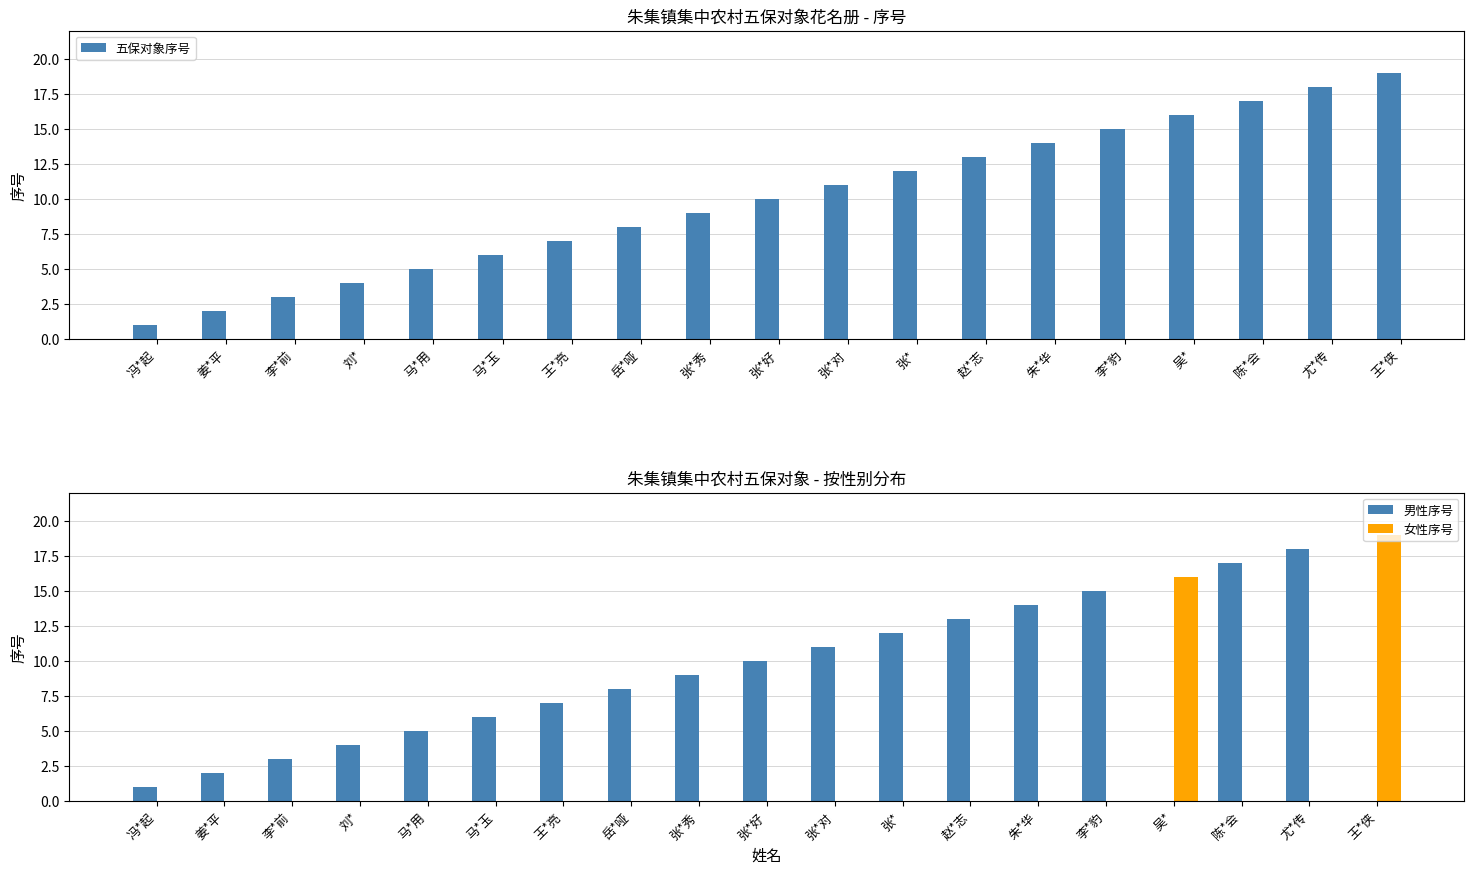

Which has a higher value, 陈*会 or 张*好?

陈*会